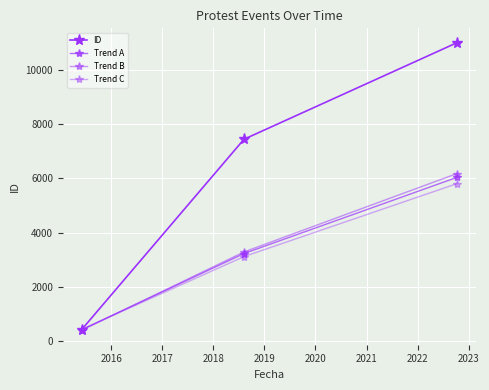

What is the value of the ID point at the 1st from the left?

422.0